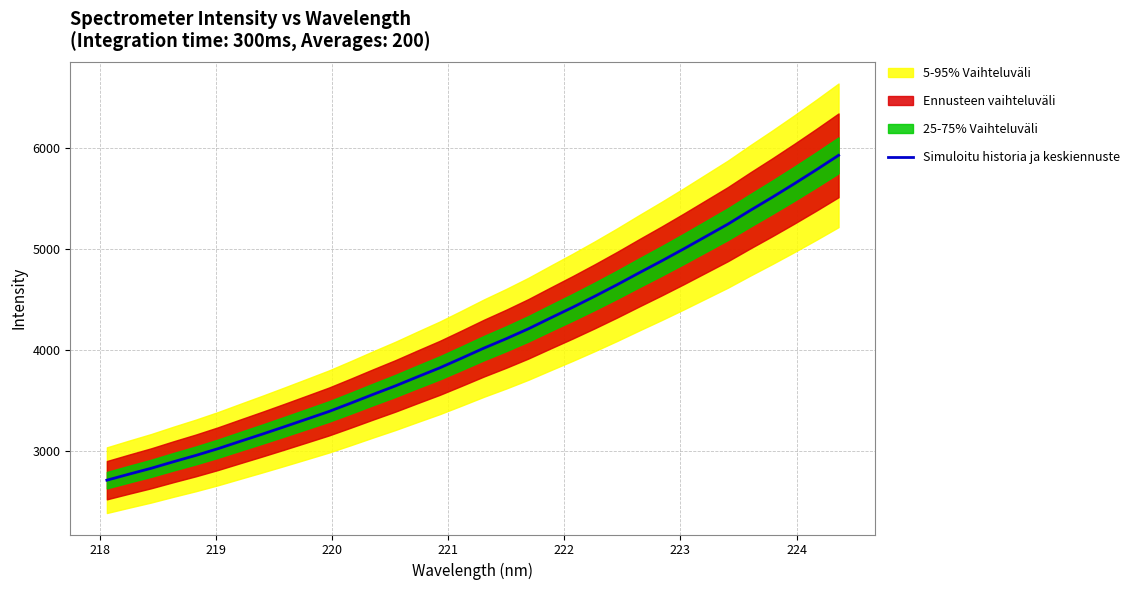

What is the highest value of the Simuloitu historia ja keskiennuste series?

5929.0